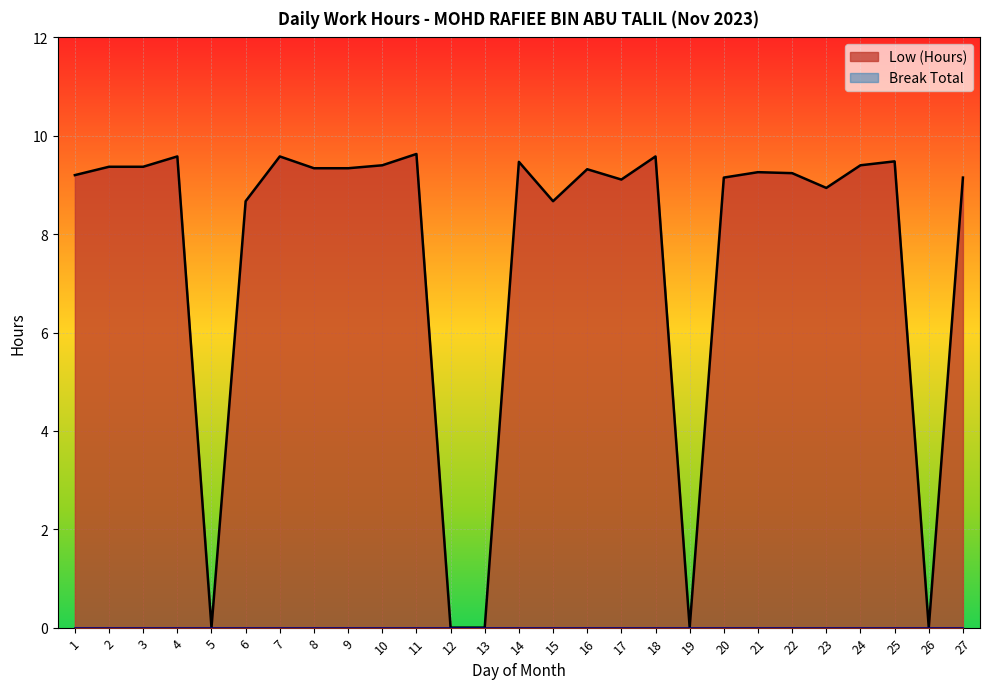

At which category does the chart reach its peak across all series?

11